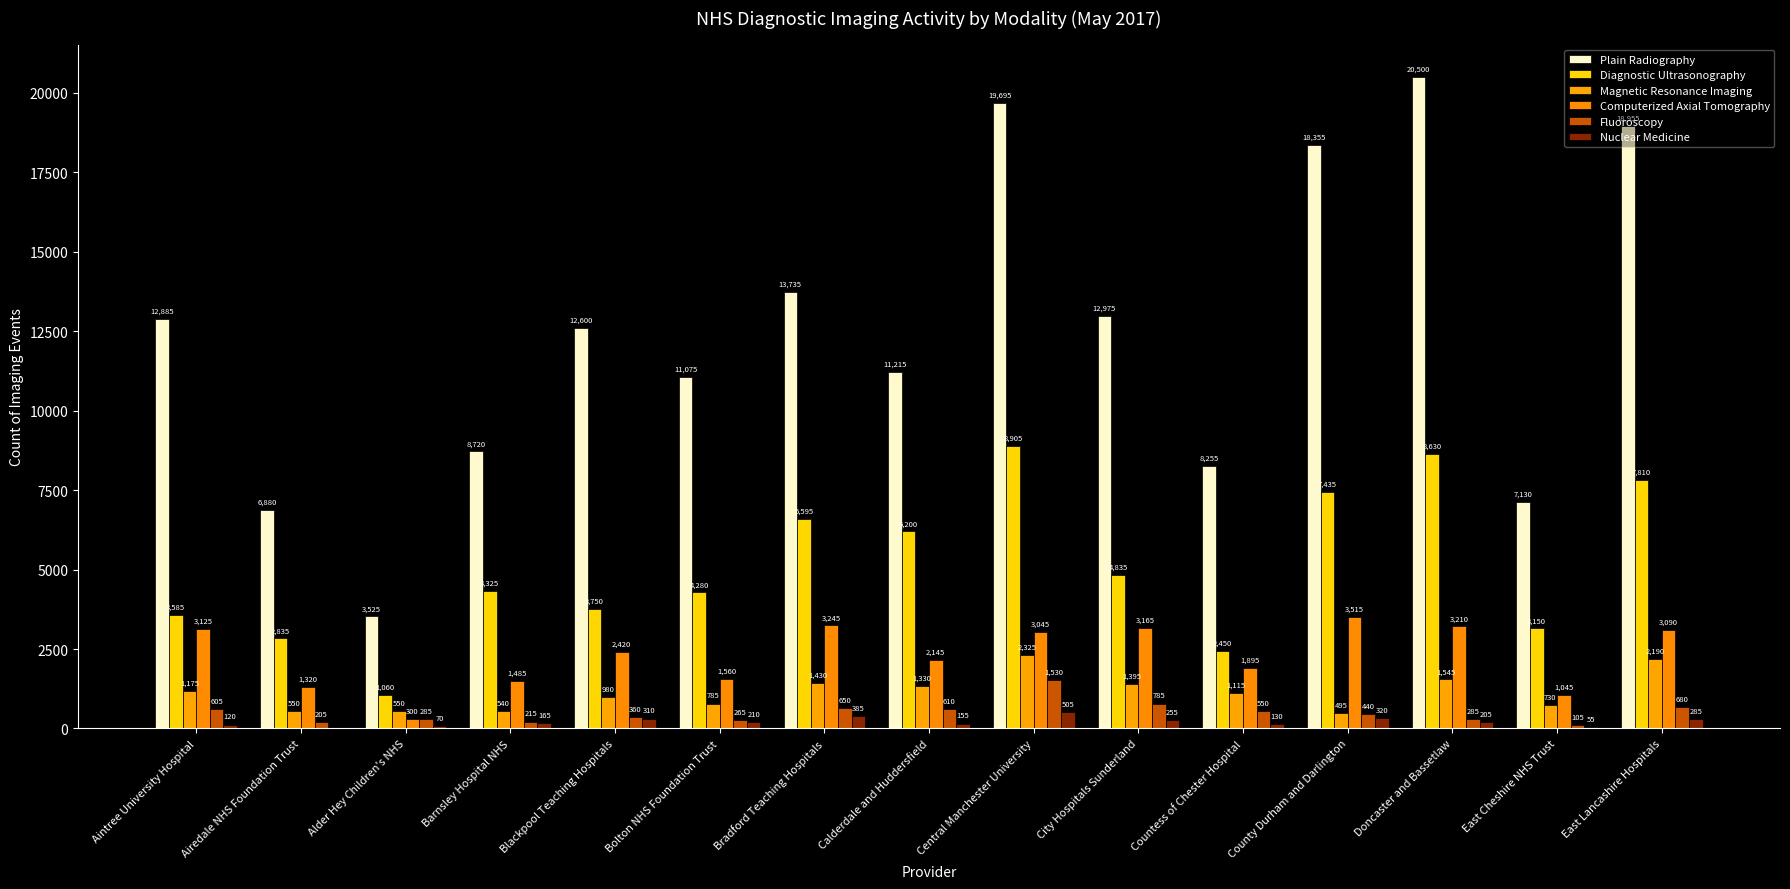

Are the bars grouped side by side (vs. stacked)?

Yes